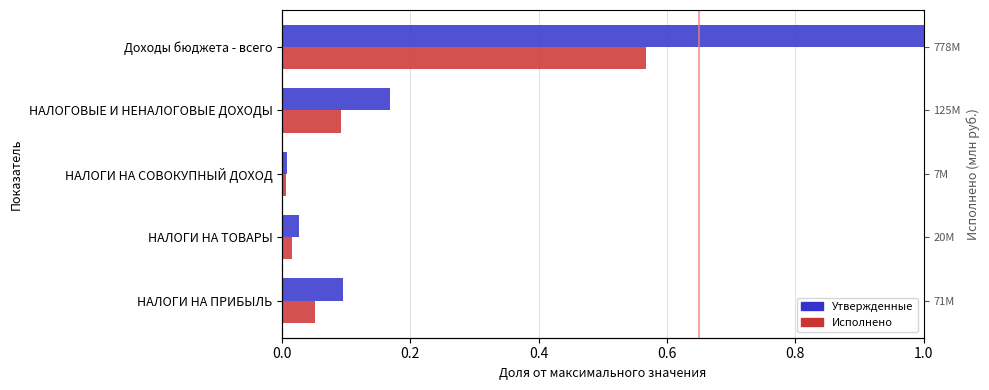

How many categories are shown in the chart?

5